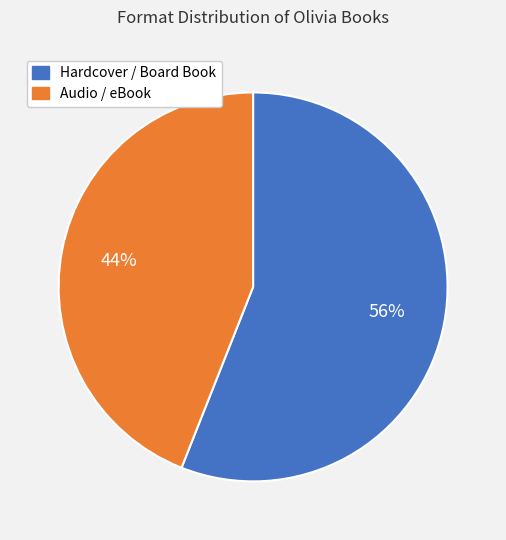

To the nearest percent, what is the difference between the largest and smallest slice percentages?

12%